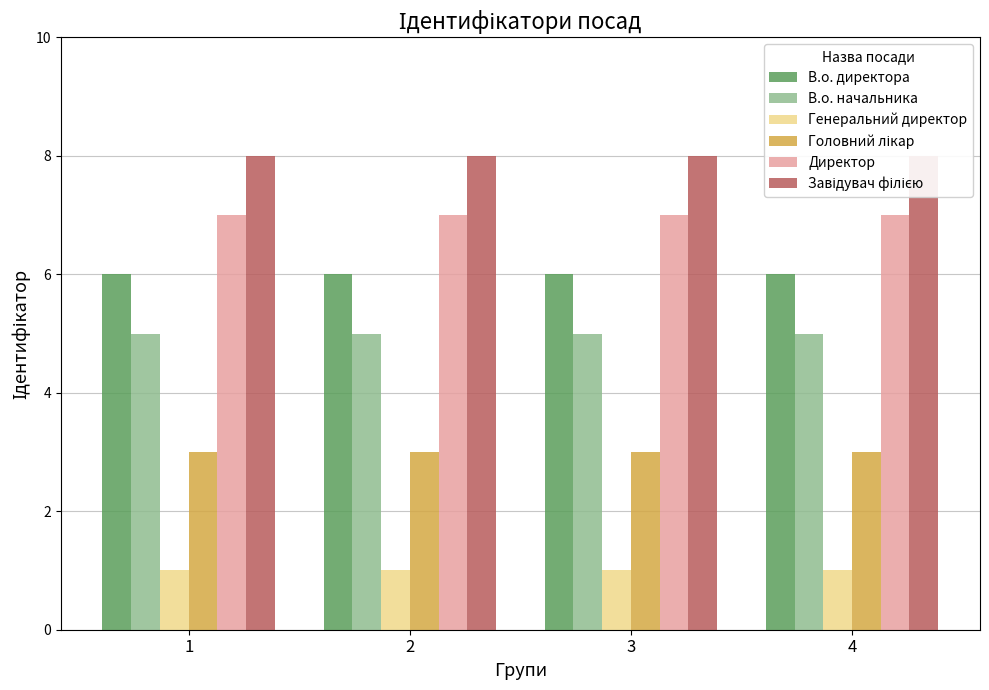

Reading right to left, what are all the values shown in this chart?

В.о. директора: 6	6	6	6
В.о. начальника: 5	5	5	5
Генеральний директор: 1	1	1	1
Головний лікар: 3	3	3	3
Директор: 7	7	7	7
Завідувач філією: 8	8	8	8